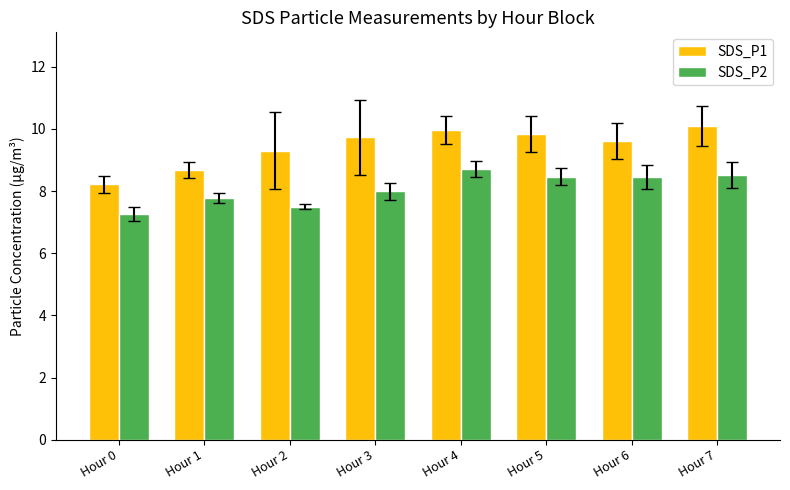

Is the value of SDS_P1 at Hour 6 greater than the value of SDS_P2 at Hour 0?

Yes